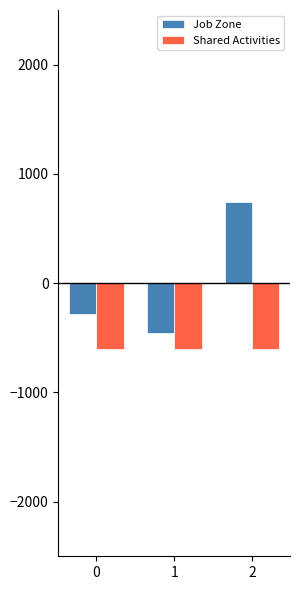

What is the difference between the highest and lowest values at 0?

314.3